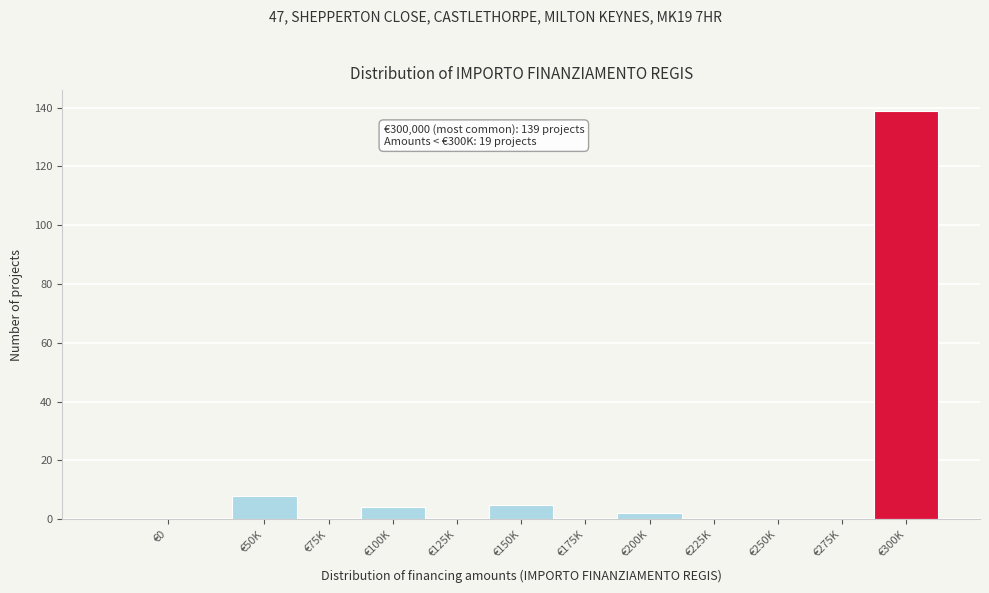

Reading left to right, extract all data points from this chart.

€0=0	€50K=8	€75K=0	€100K=4	€125K=0	€150K=5	€175K=0	€200K=2	€225K=0	€250K=0	€275K=0	€300K=139